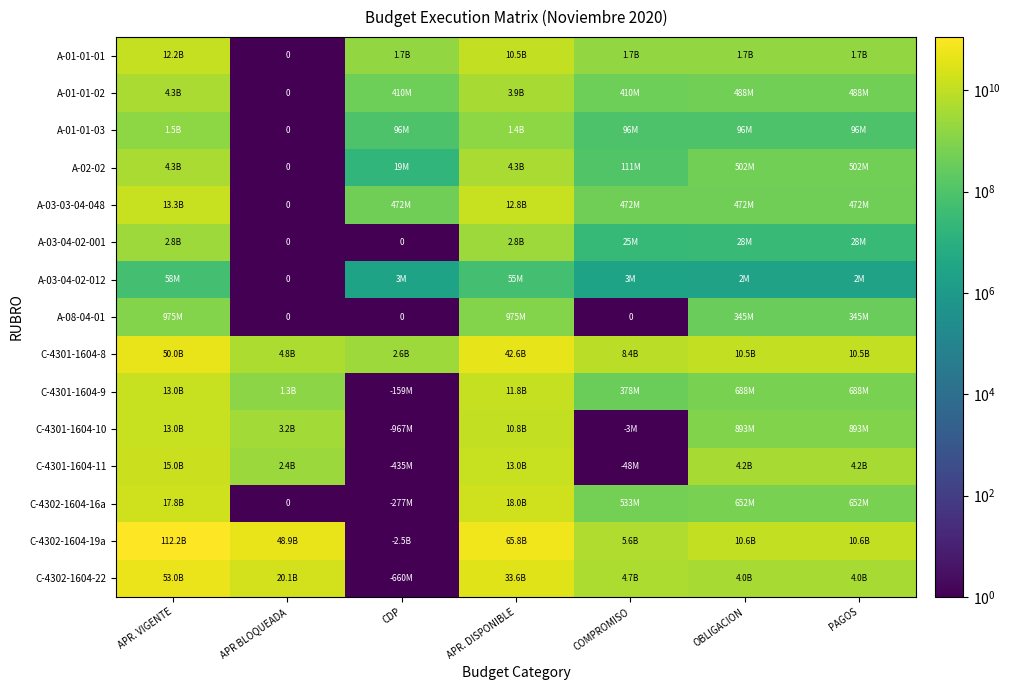

Which category has the highest value in the A-01-01-03 series?

APR. VIGENTE